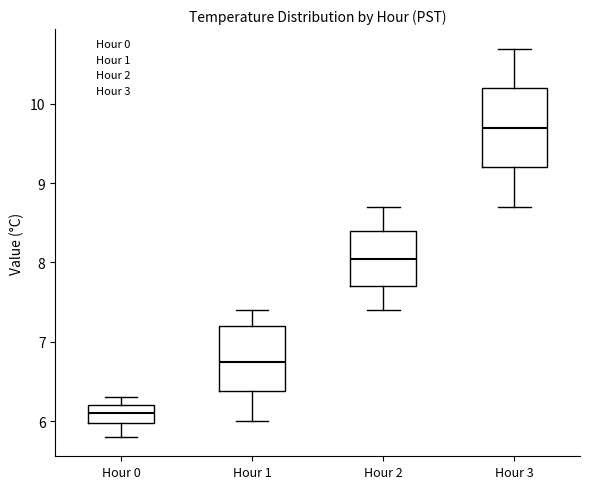

Which box has the lowest median line?

Hour 0